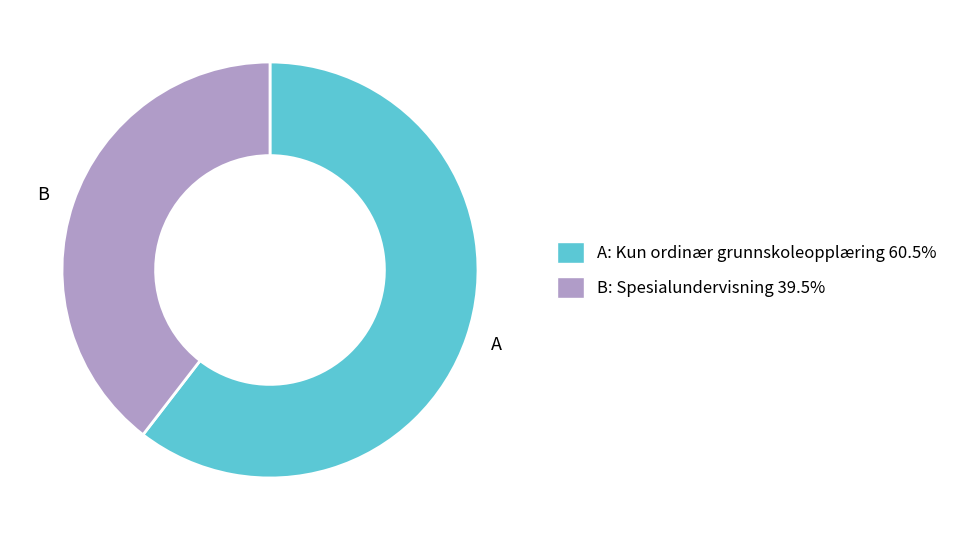

Rank the categories by value from lowest to highest.

B, A